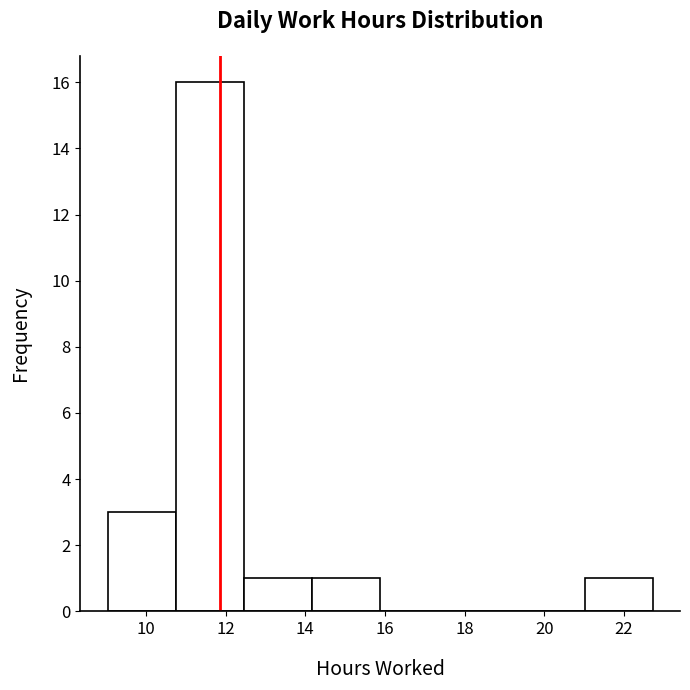

Reading left to right, list every bar in this chart as the range it spans on the x-axis followed by its height. Neither the bar edges nor the heights are printed on the chart, so give them approximately, as read against the axes.

9.0 to 10.8: 3
10.8 to 12.4: 16
12.4 to 14.2: 1
14.2 to 15.8: 1
15.8 to 17.6: 0
17.6 to 19.4: 0
19.4 to 21.0: 0
21.0 to 22.8: 1